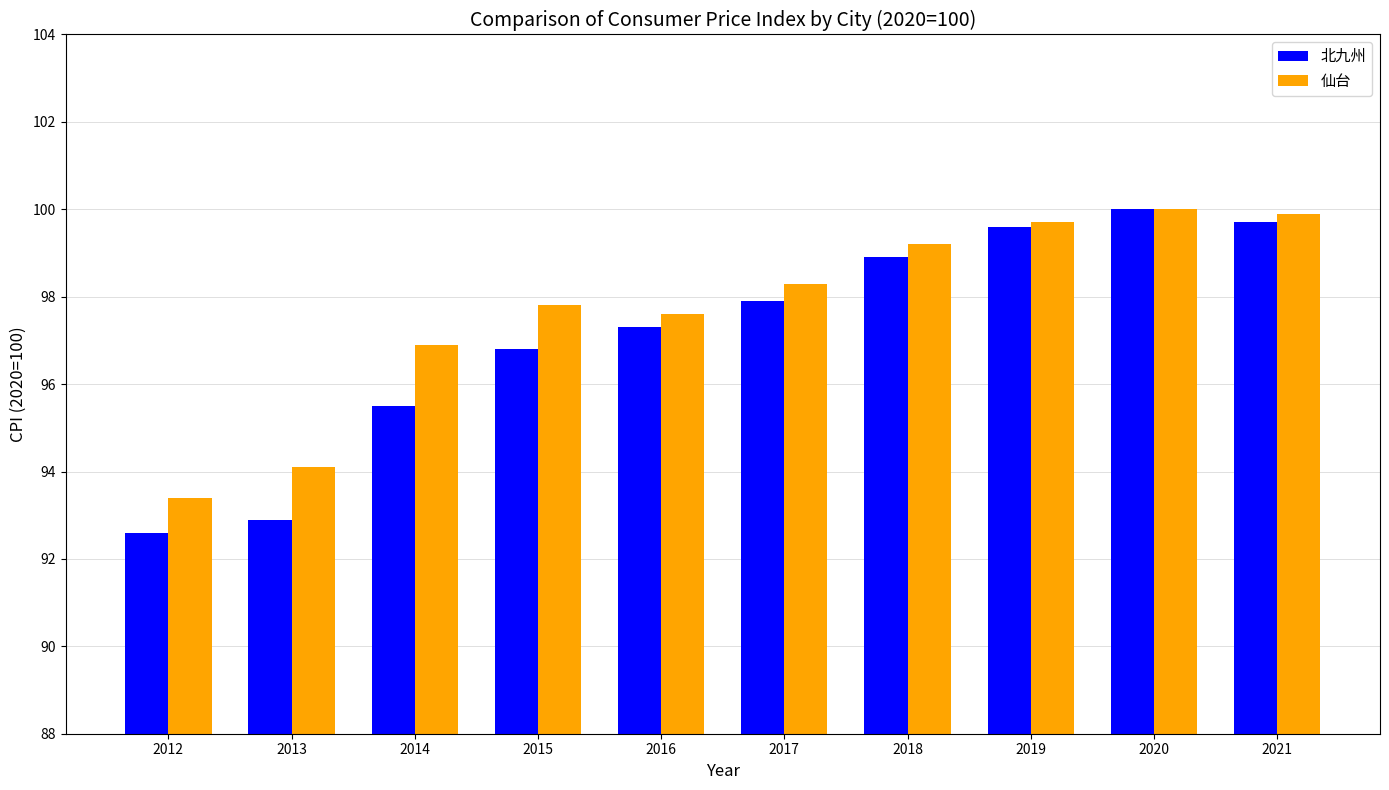

How many data points does each series have?

10